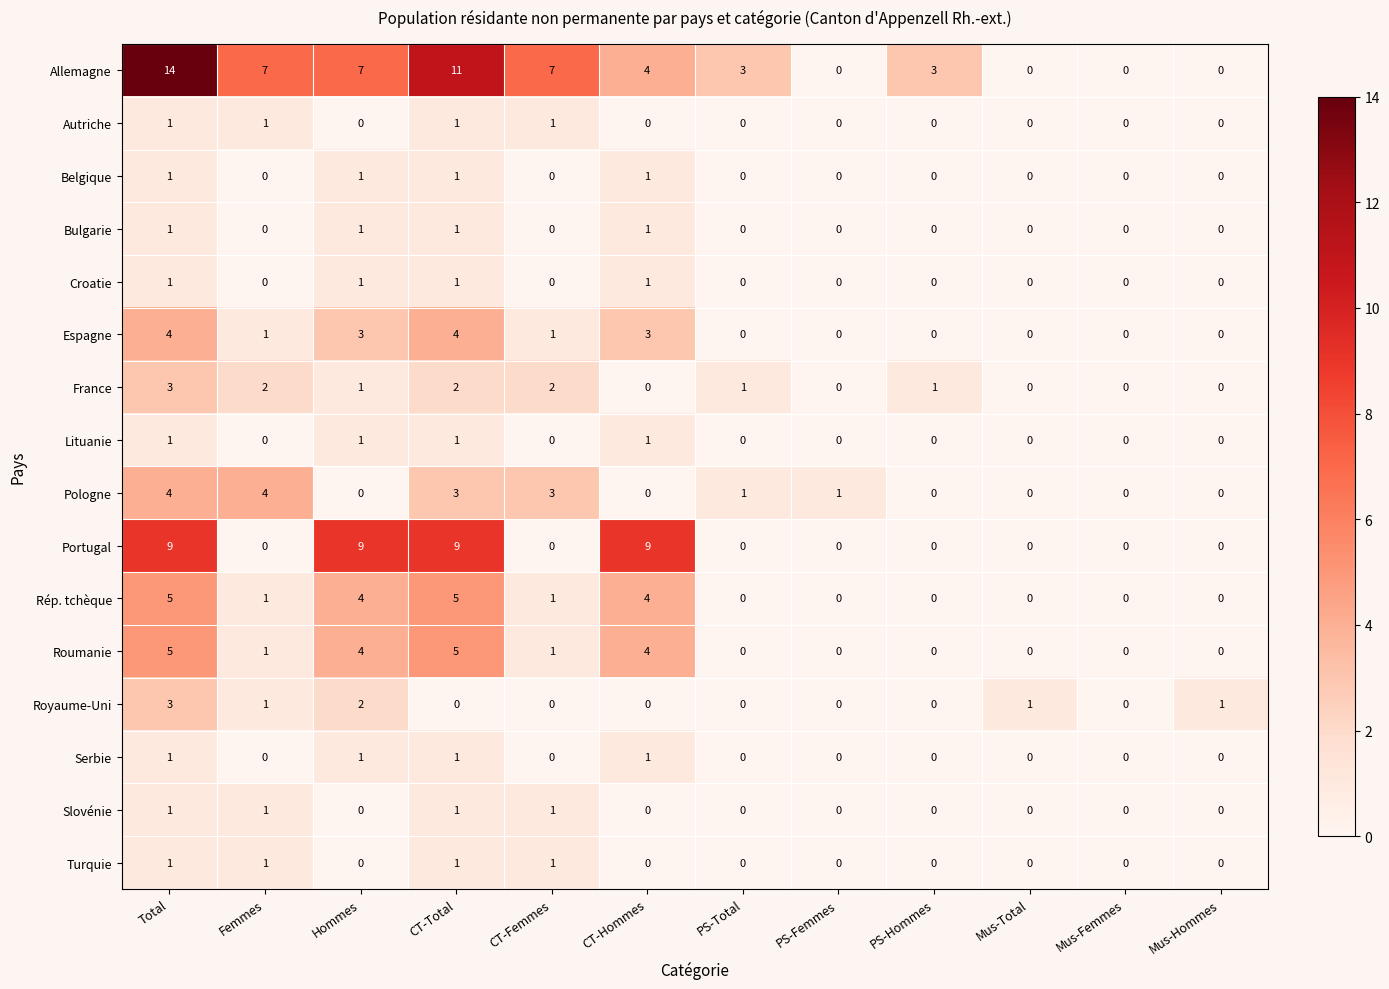

How many positive values does the Espagne series have?

6